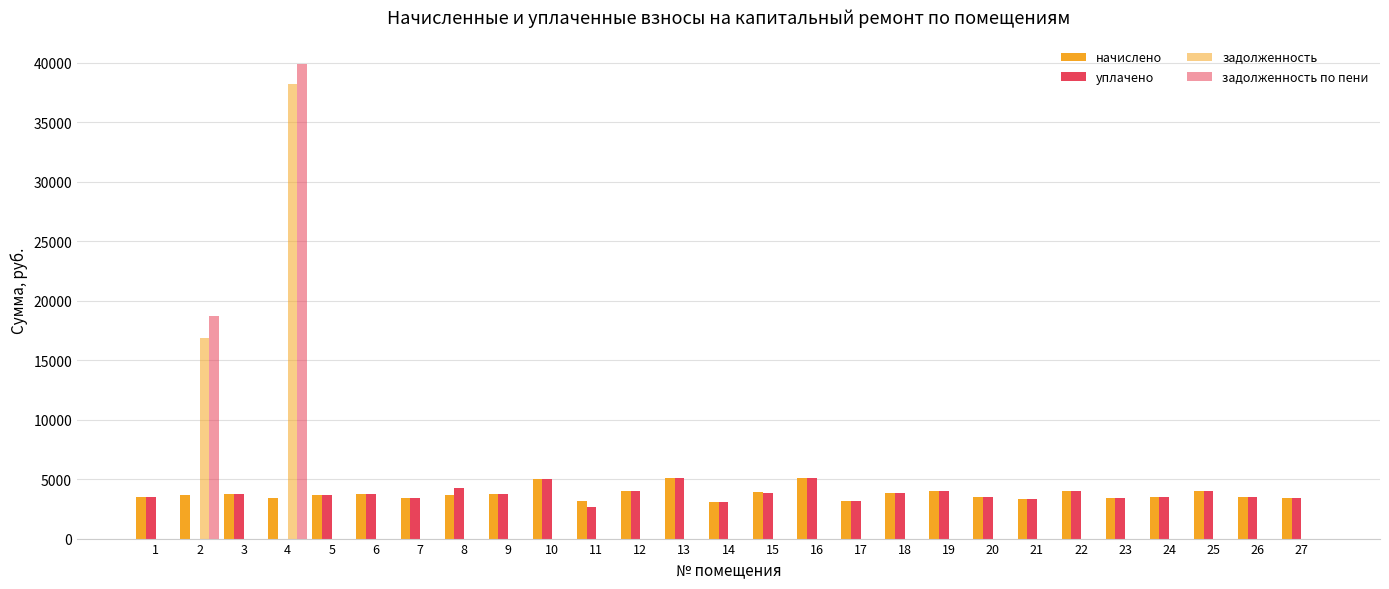

How many groups of bars are there?

27